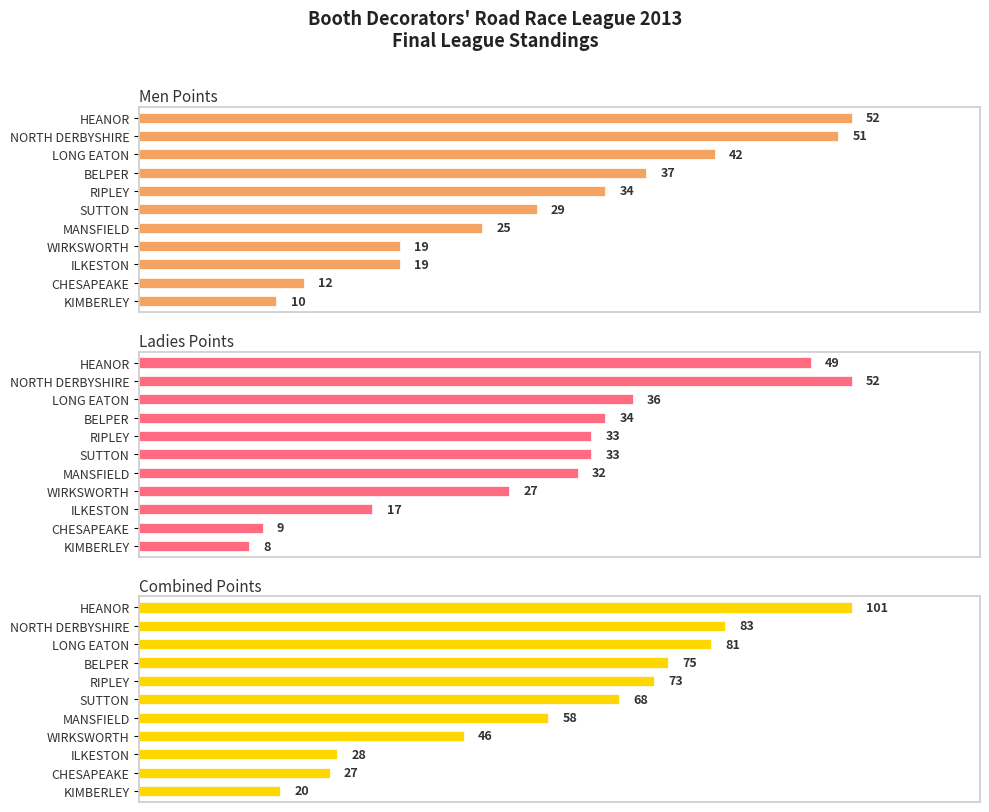

What is the sum of all Men Points values?

330